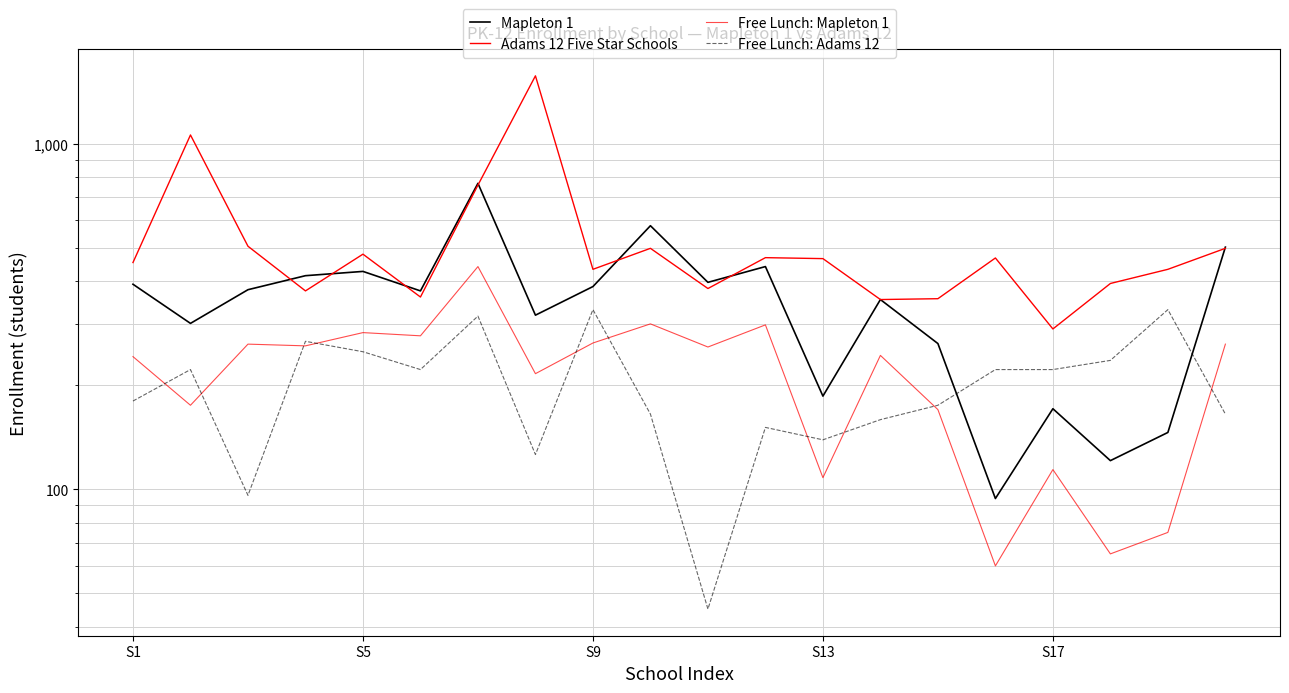

How many interior local peaks does the Free Lunch: Mapleton 1 series have?

7